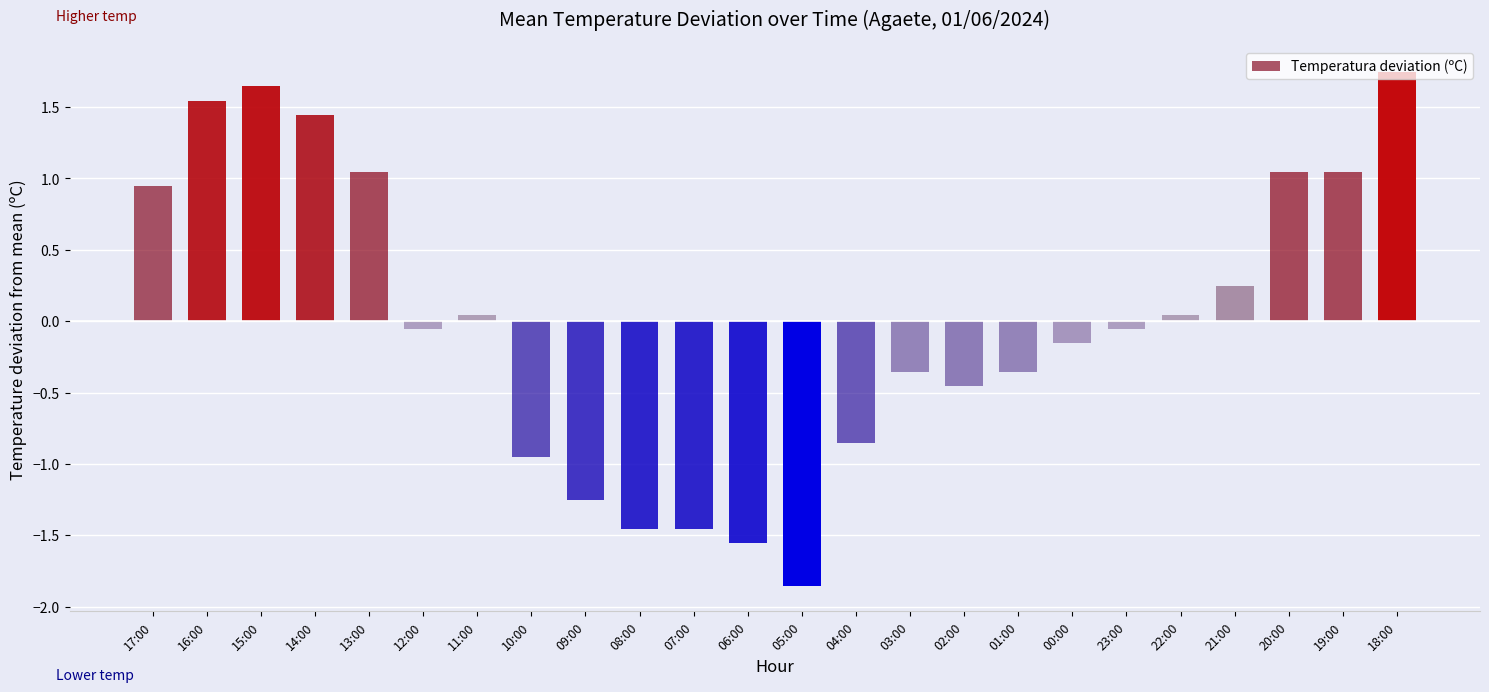

What is the label of the 1st bar from the right?

18:00